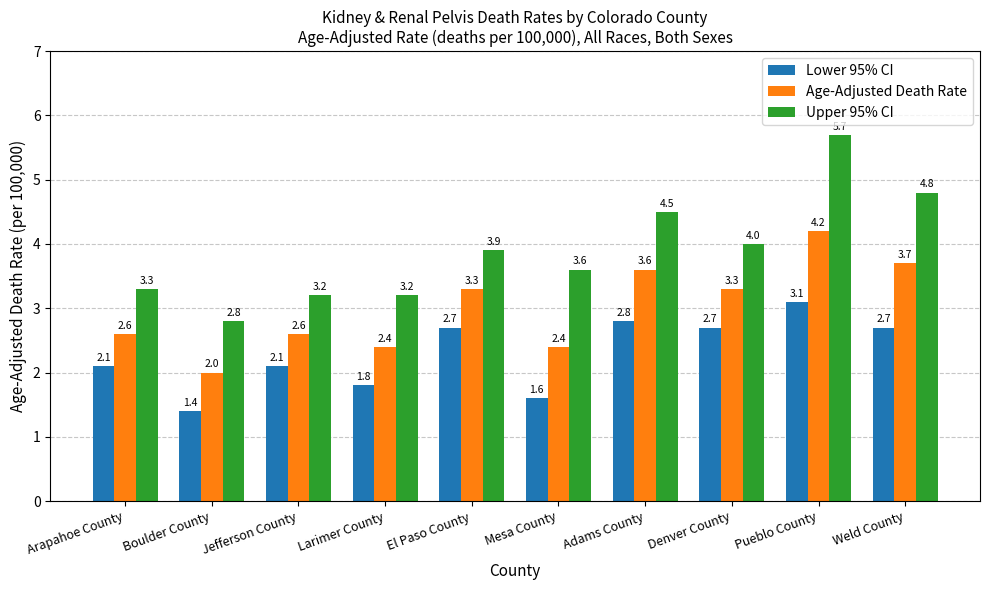

At which category does the chart reach its minimum across all series?

Boulder County